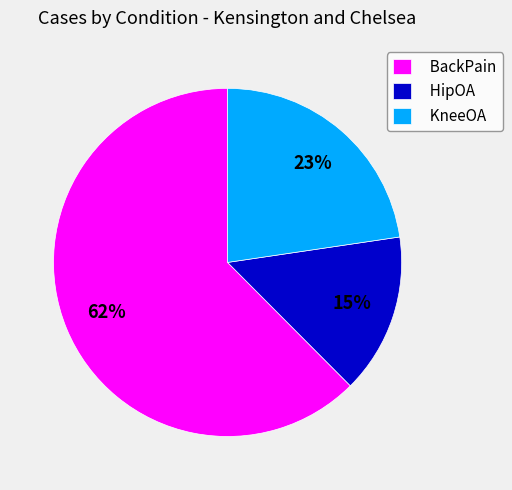

Which slice is the largest?

BackPain